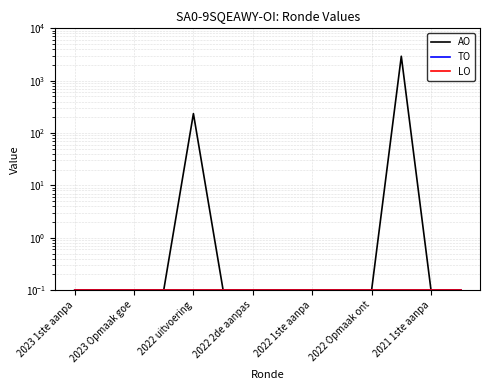

What is the maximum value shown in the chart?

2930.0